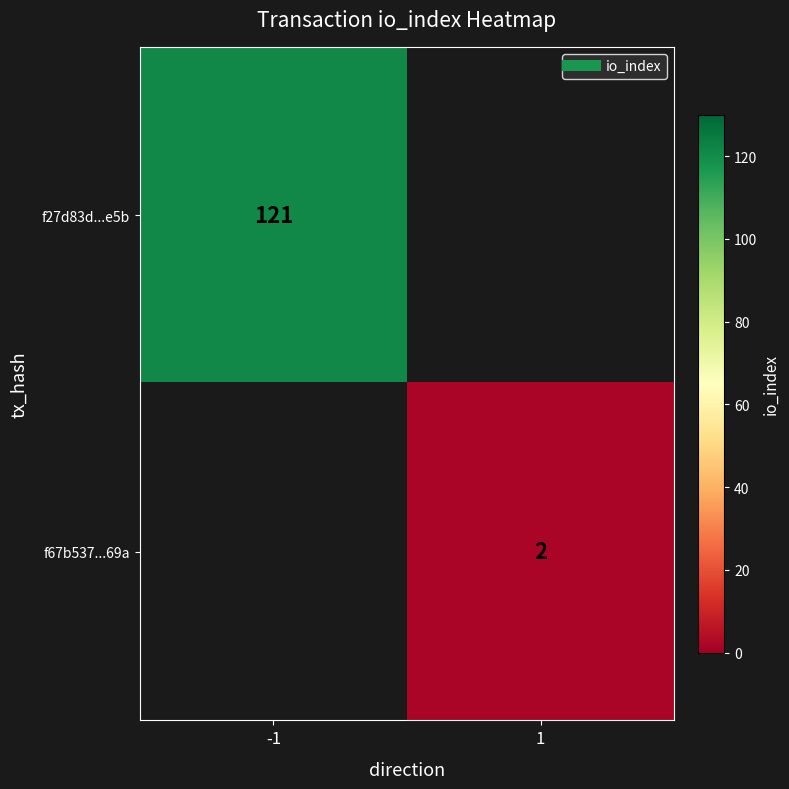

What is the minimum value shown in the chart?

2.0